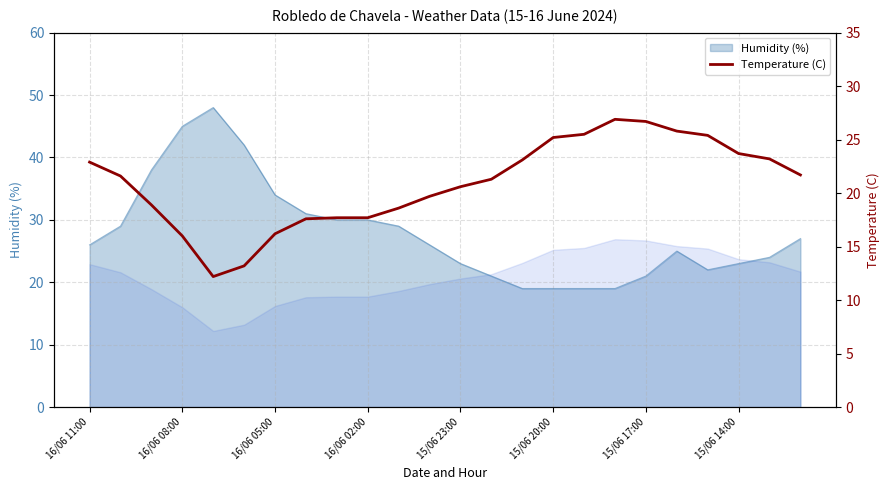

What is the lowest value of the Humidity (%) series?

19